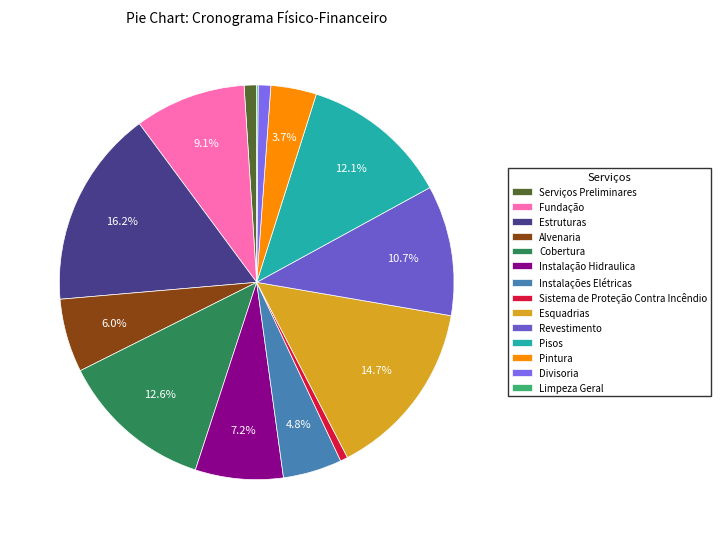

To the nearest percent, what percentage of the pie is Pisos?

12%